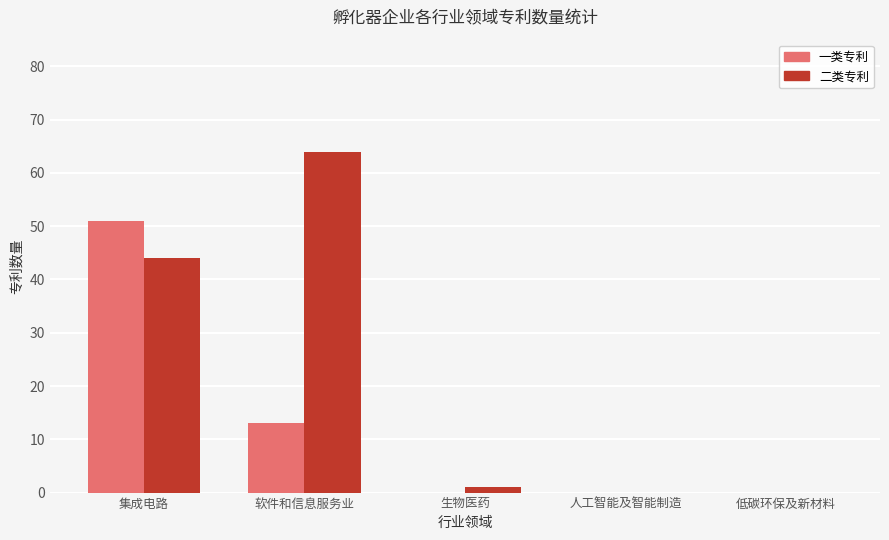

What is the sum of the 二类专利 values at 生物医药 and 软件和信息服务业?

65